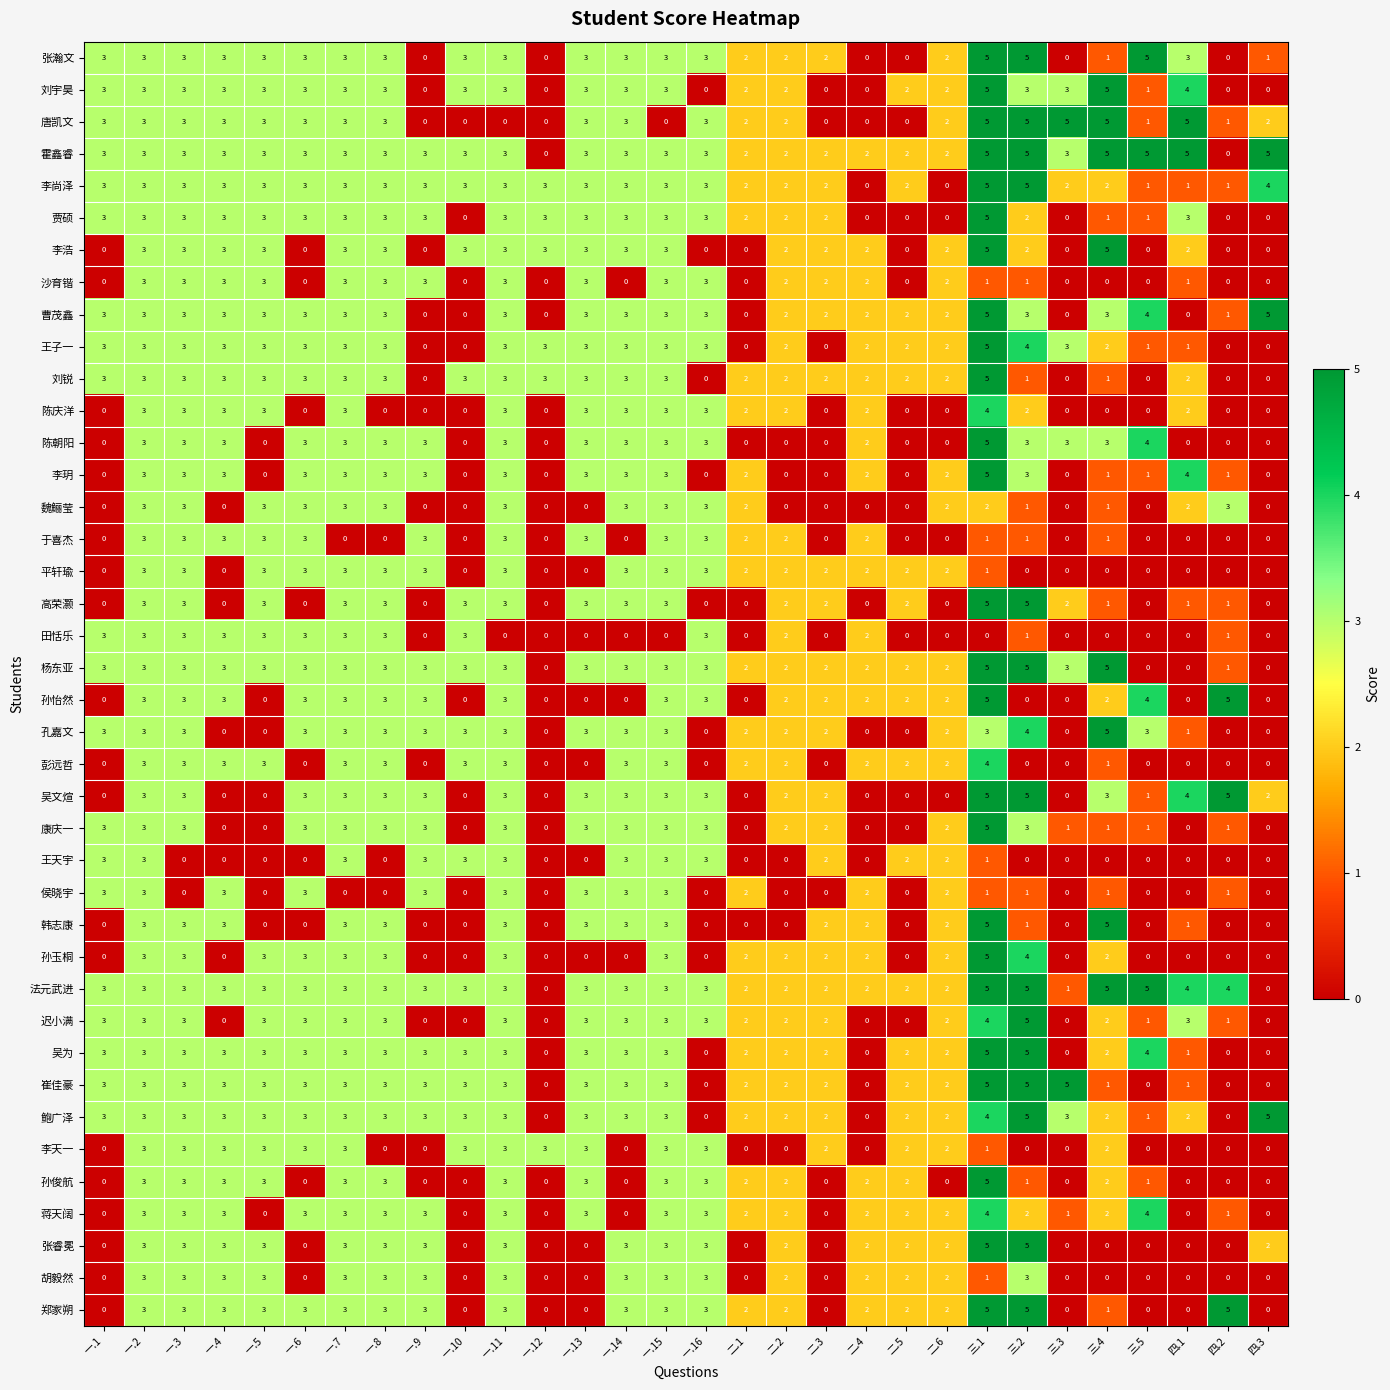

True or false: 于喜杰 has a value of 0 at 一.14.

True